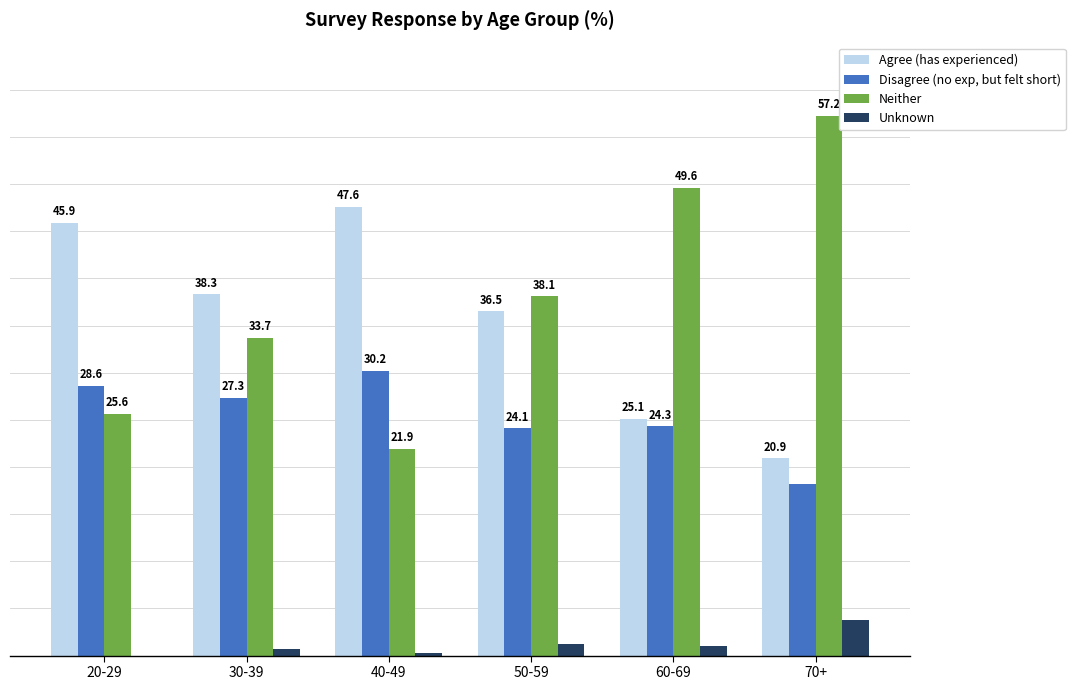

At which label is Neither closest to 39?

50-59